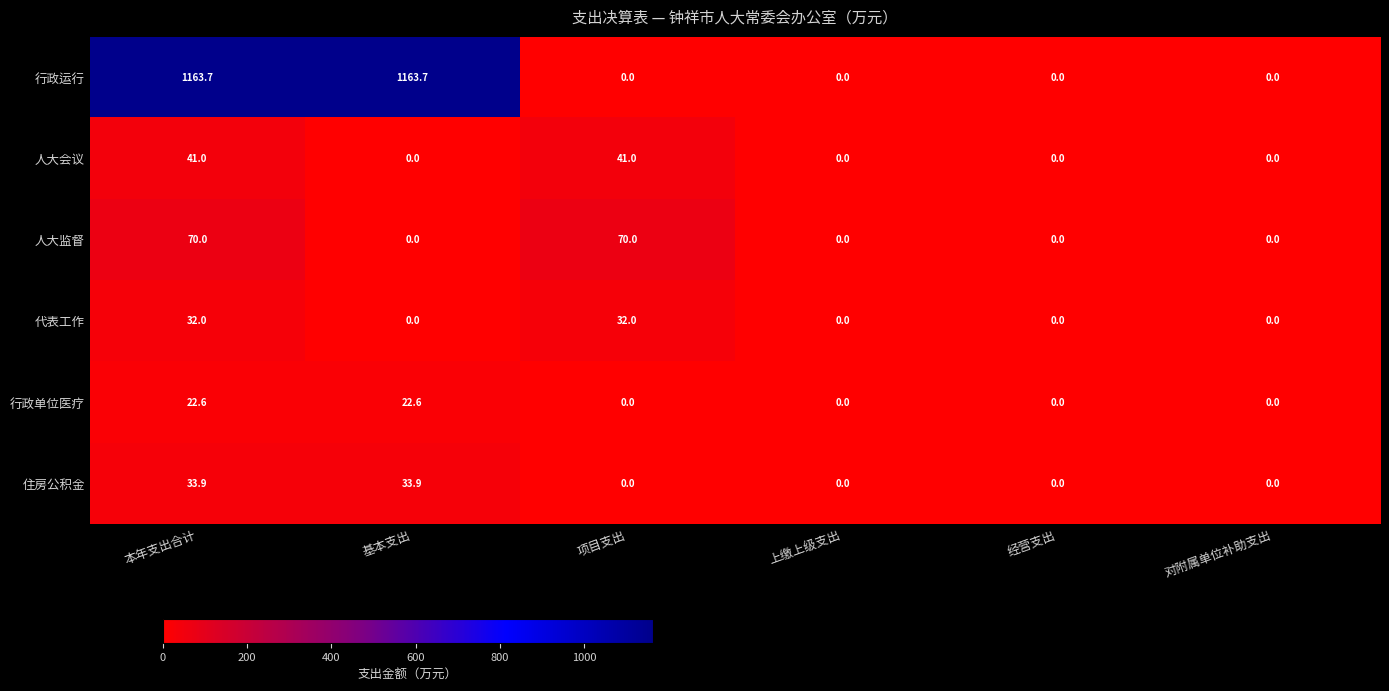

True or false: 住房公积金 has a value of 33.9 at 本年支出合计.

True